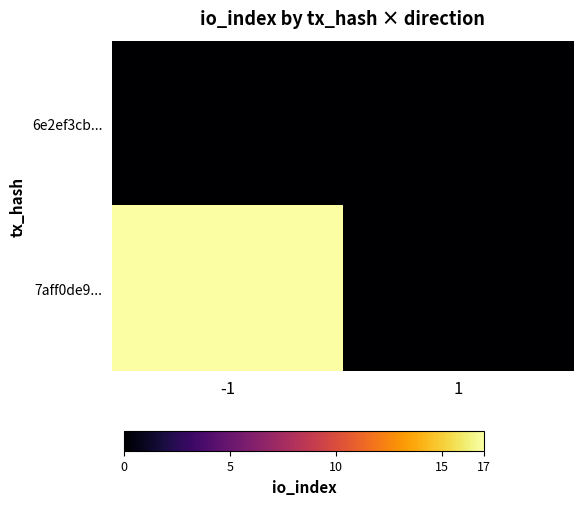

Which has a higher value, -1 or 1?

-1